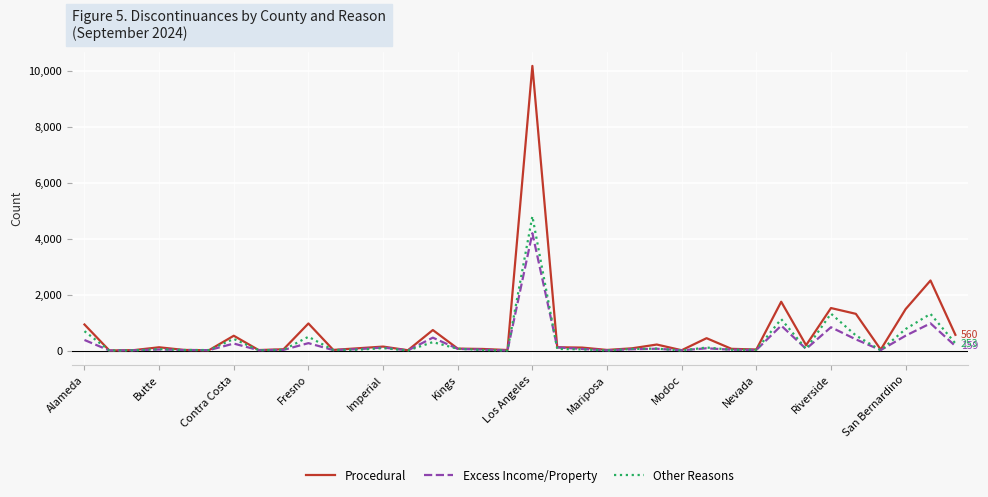

Rank the series by their maximum value, from highest to lowest.

Procedural, Other Reasons, Excess Income/Property